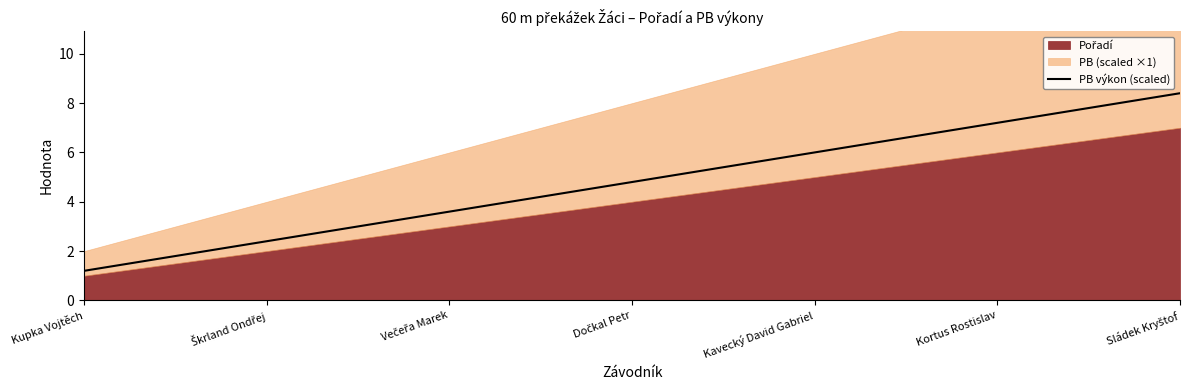

The chart shows a value of 3.6 at Večeřa Marek. True or false?

True